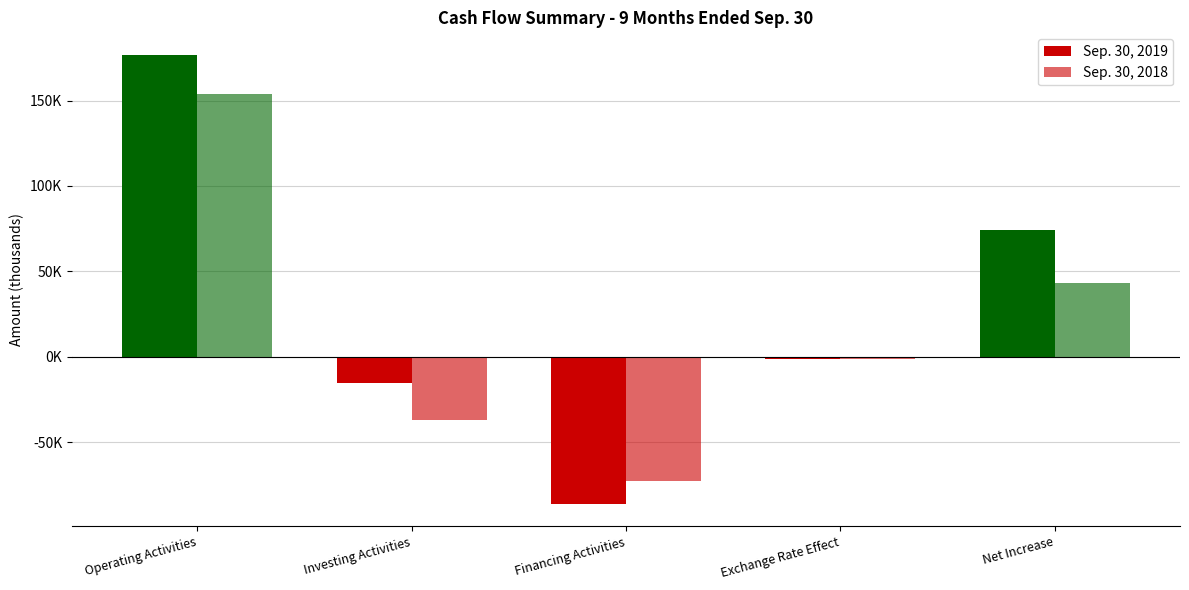

Are the bars grouped side by side (vs. stacked)?

Yes